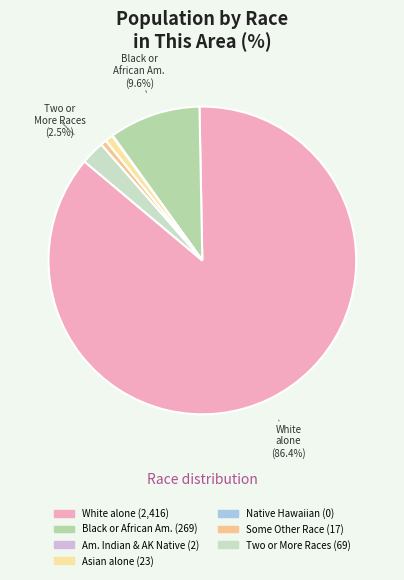

Rank the categories by value from highest to lowest.

White alone, Black or African American alone, Two or More Races, Asian alone, Some Other Race alone, American Indian and Alaska Native, Native Hawaiian and Other Pacific Islander